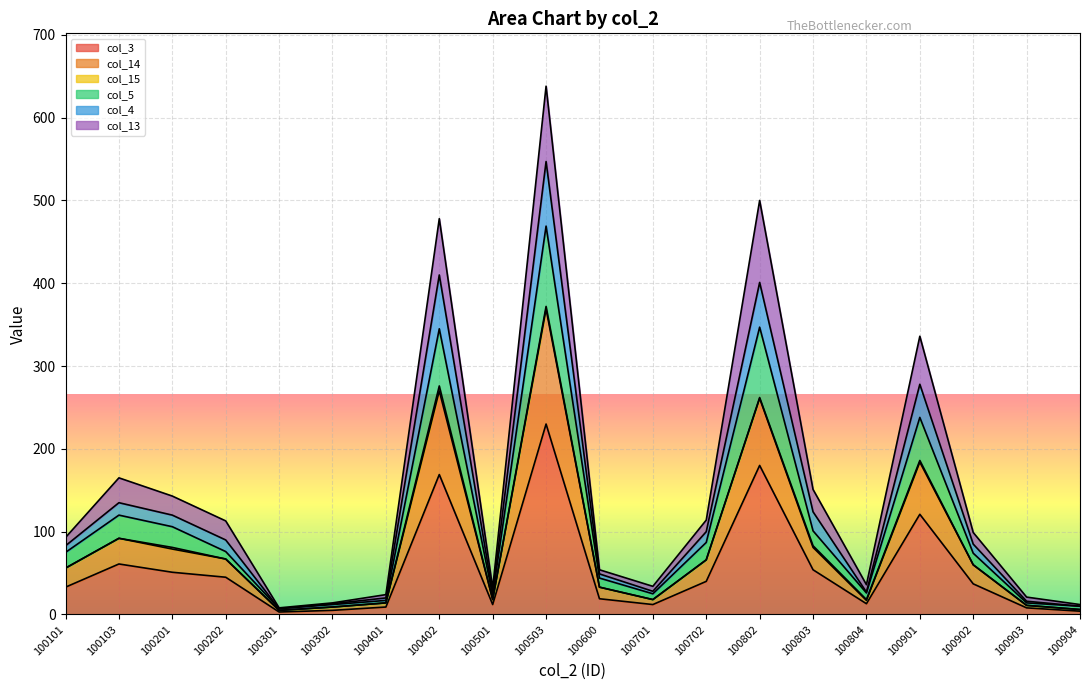

True or false: col_3 has a value of 8 at 100903.

True